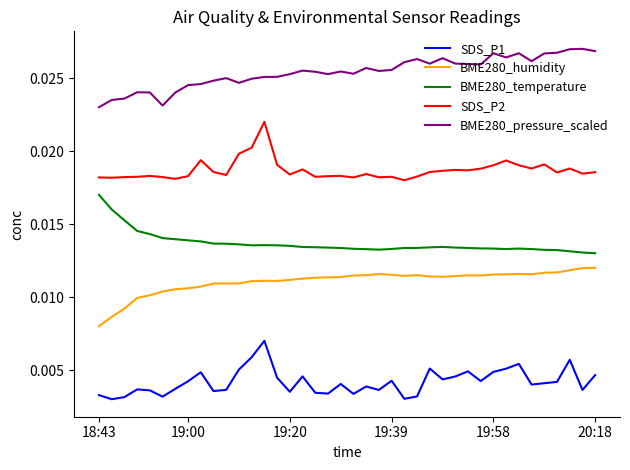

Rank the series by their maximum value, from highest to lowest.

BME280_pressure_scaled, SDS_P2, BME280_temperature, BME280_humidity, SDS_P1